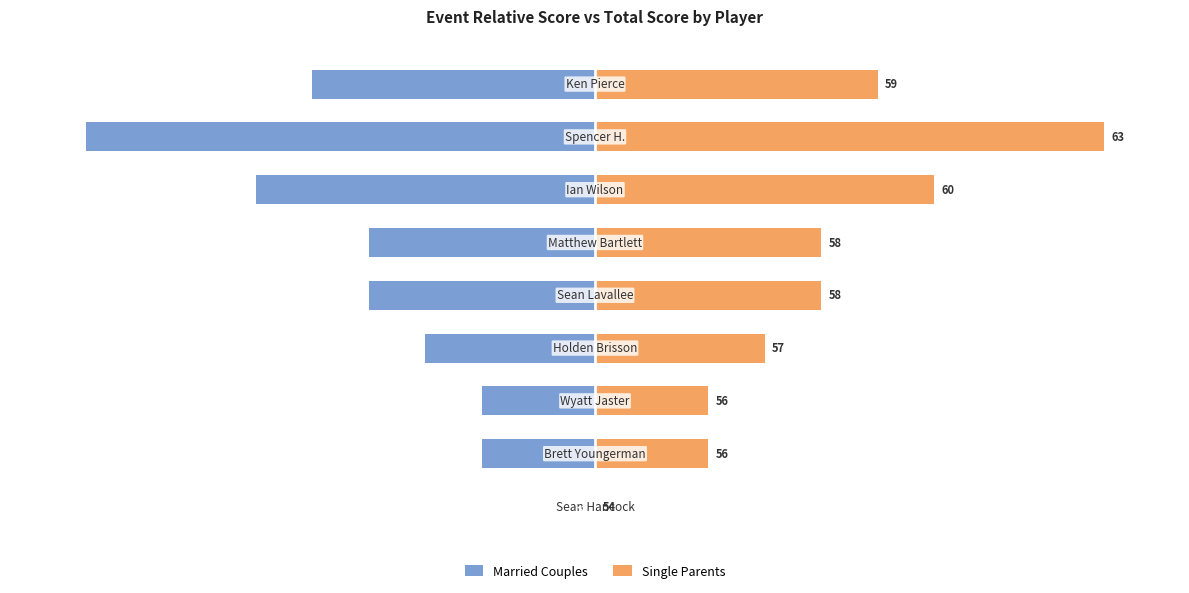

What is the value of the Married Couples bar at the 9th from the left?

-55.6